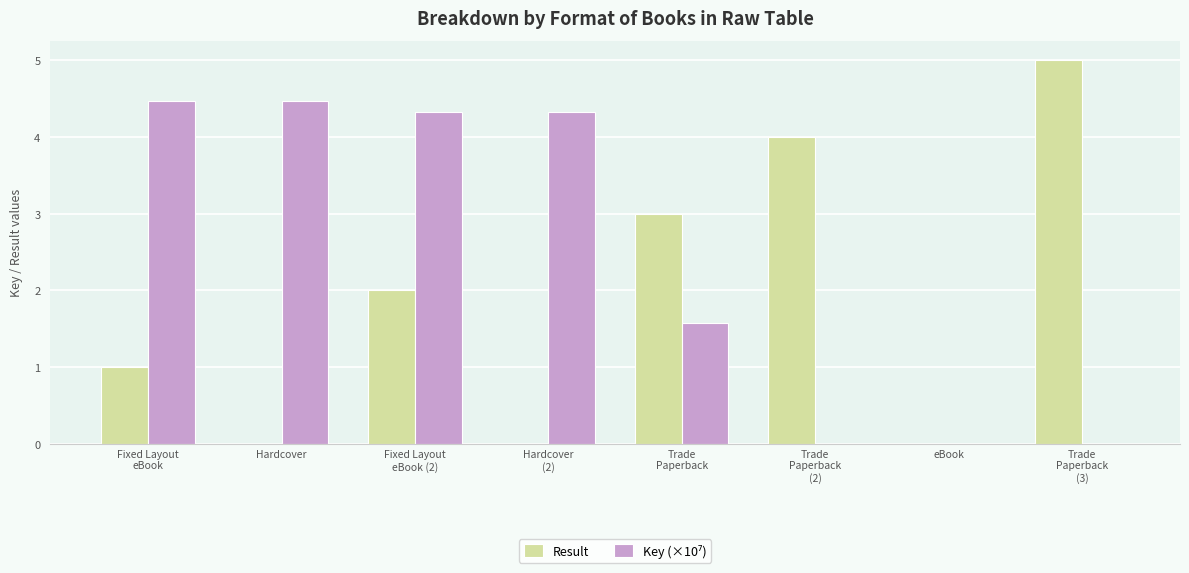

What is the highest value of the Result series?

5.0